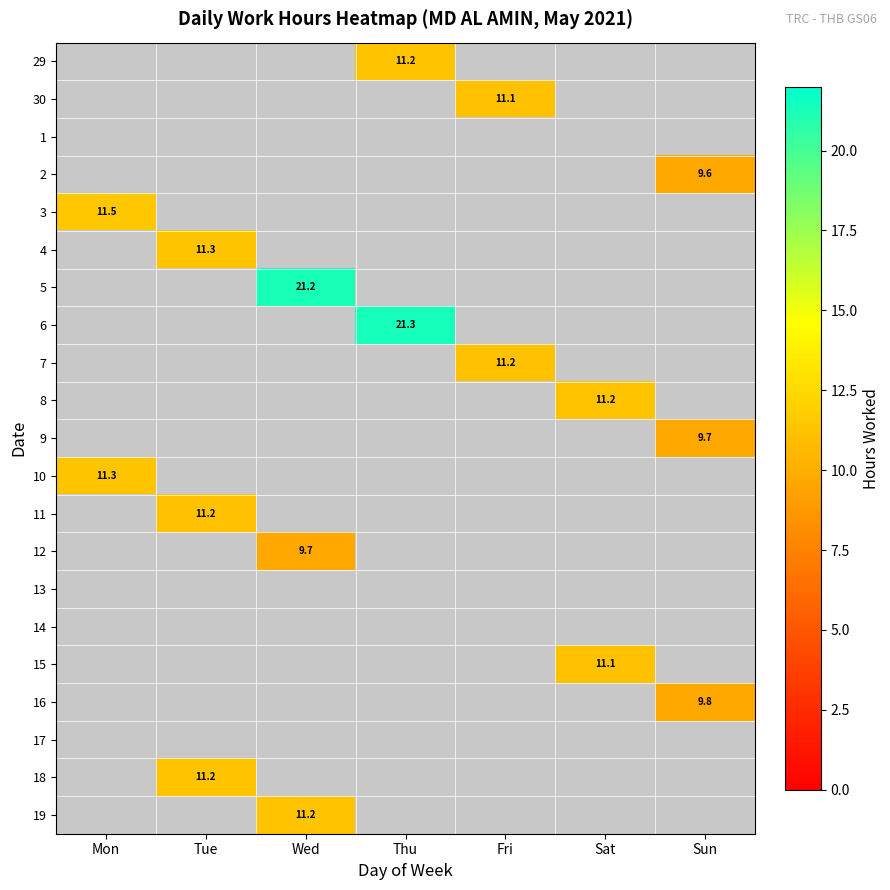

The value of 11 at Tue is 2.6. True or false?

False